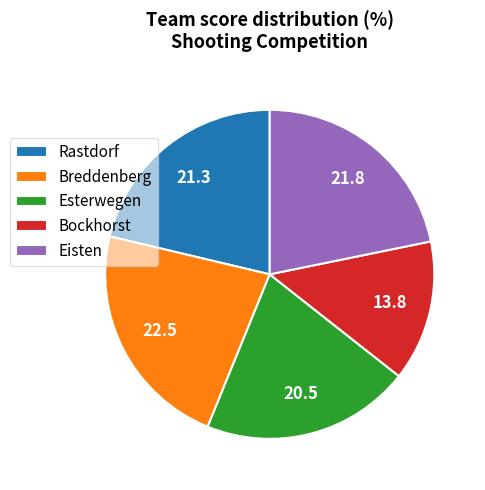

Which slice is the largest?

Breddenberg